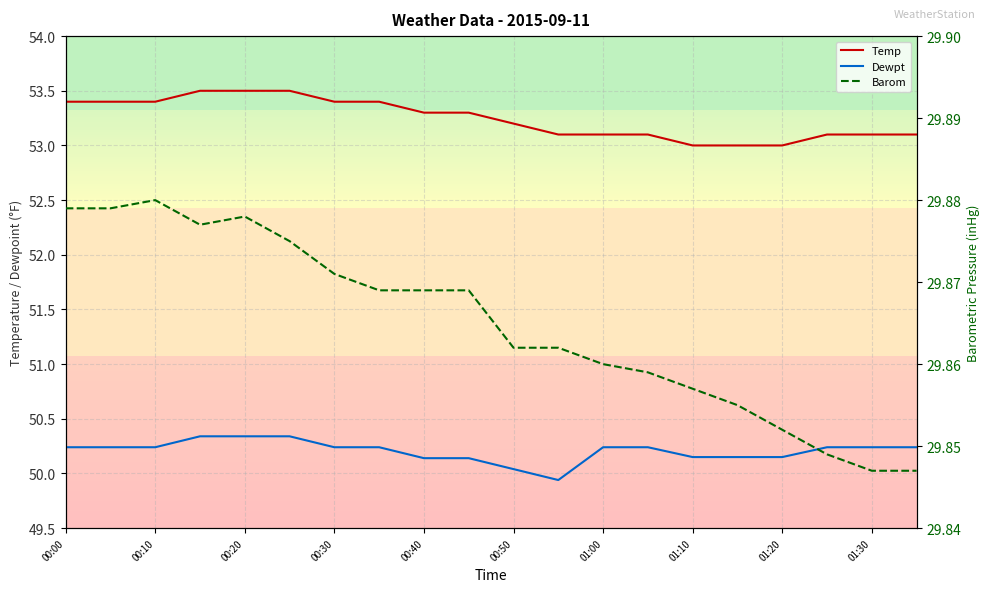

What are all the series names shown in the legend?

Temp, Dewpt, Barom